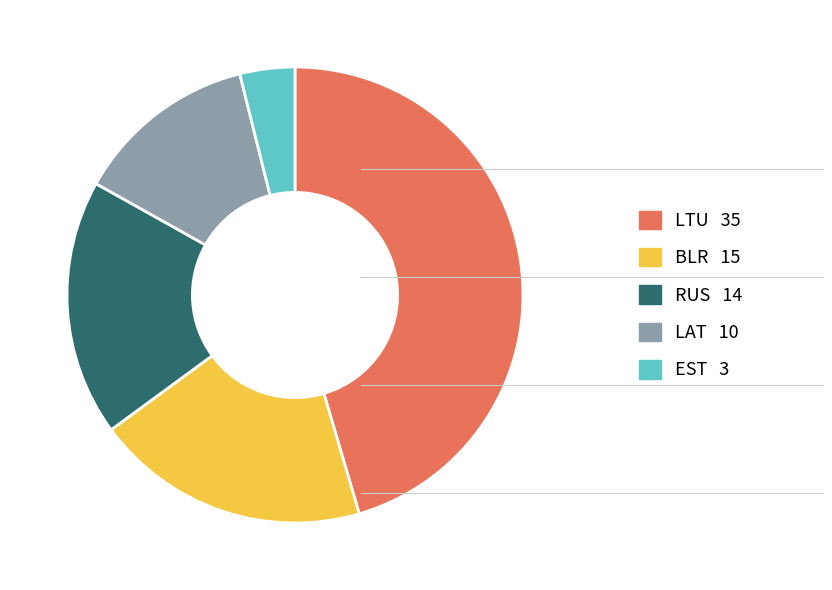

Is it true that EST is 4% of the pie?

True